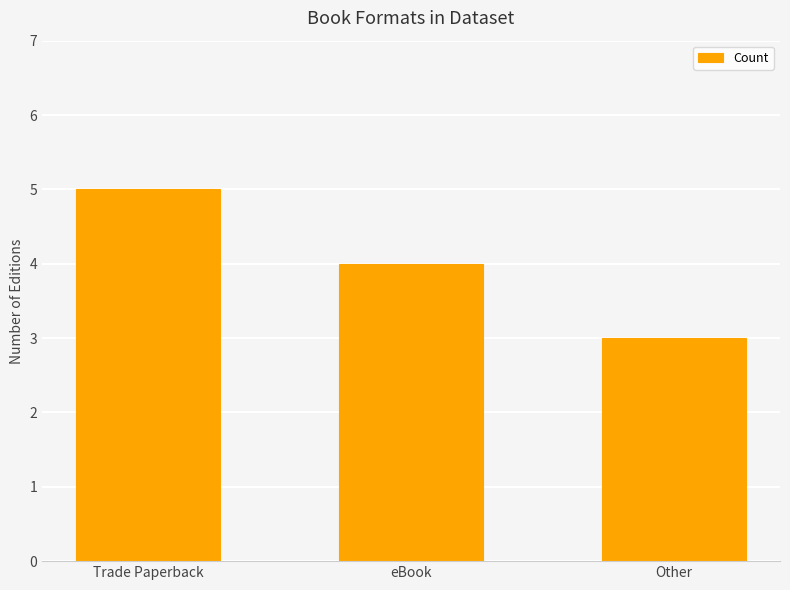

Where is the data nearest to the value 4?

eBook